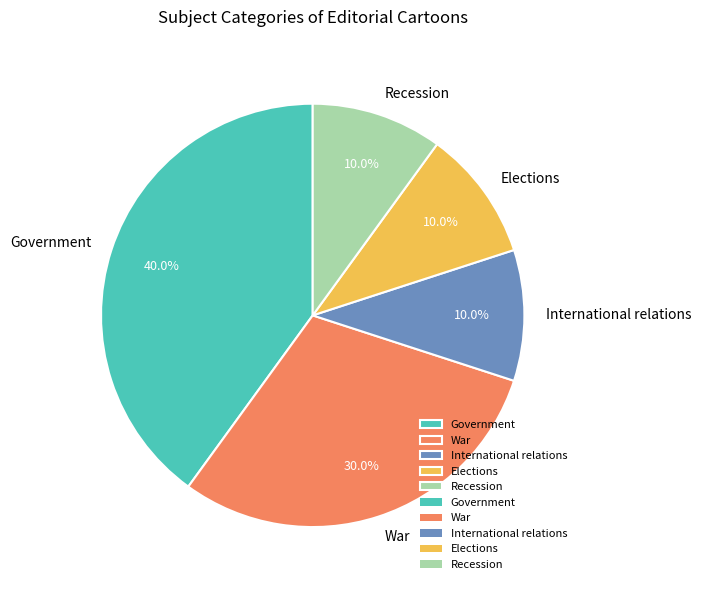

How many slices are in this pie chart?

5